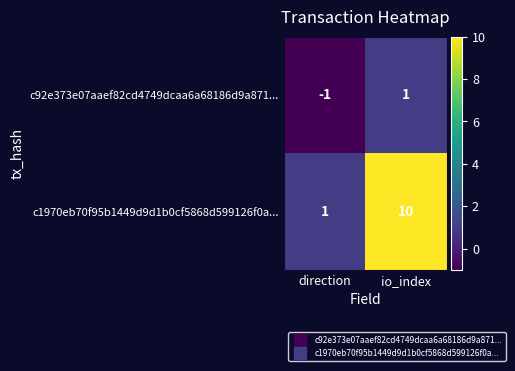

The c1970eb70f95b1449d9d1b0cf5868d599126f0a... series shows 16 at io_index. True or false?

False